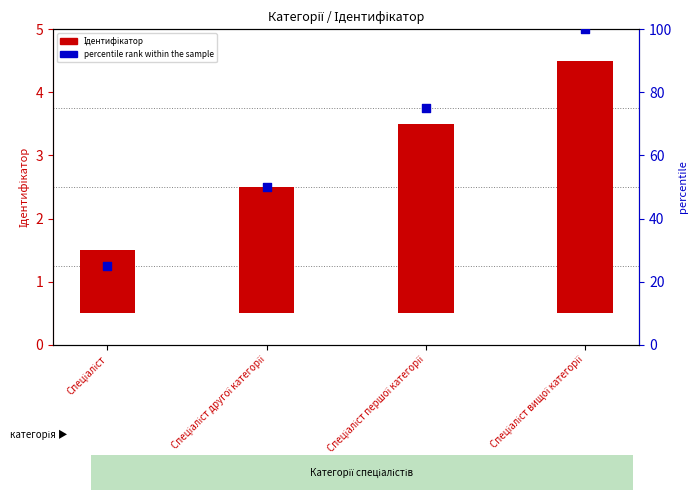

Which series has the widest spread of Y values?

percentile rank within the sample